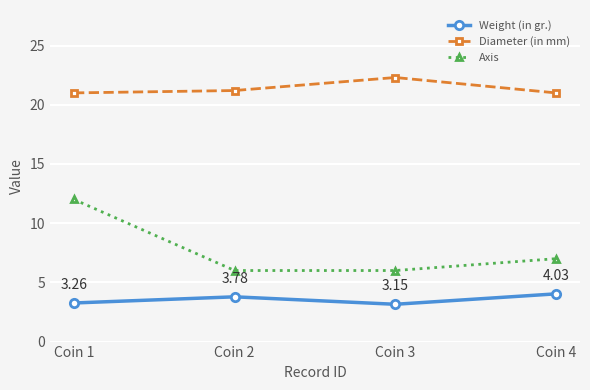

List the series in order of their peak value, lowest first.

Weight (in gr.), Axis, Diameter (in mm)